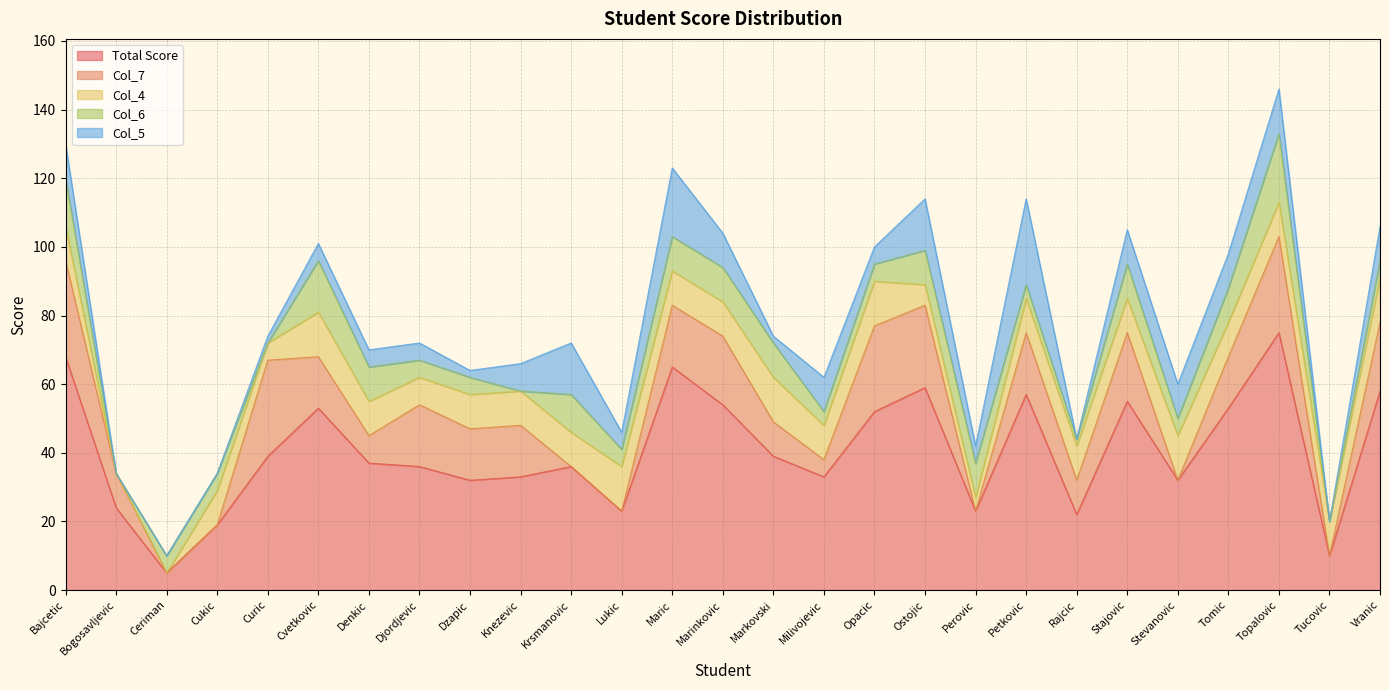

Reading right to left, extract all data points from this chart.

Total Score: Vranic=58	Tucovic=10	Topalovic=75	Tomic=53	Stevanovic=32	Stajovic=55	Rajcic=22	Petkovic=57	Perovic=23	Ostojic=59	Opacic=52	Milivojevic=33	Markovski=39	Marinkovic=54	Maric=65	Lukic=23	Krsmanovic=36	Knezevic=33	Dzapic=32	Djordjevic=36	Denkic=37	Cvetkovic=53	Curic=39	Cukic=19	Ceriman=5	Bogosavljevic=24	Bajcetic=68
Col_7: Vranic=20	Tucovic=0	Topalovic=28	Tomic=15	Stevanovic=0	Stajovic=20	Rajcic=10	Petkovic=18	Perovic=0	Ostojic=24	Opacic=25	Milivojevic=5	Markovski=10	Marinkovic=20	Maric=18	Lukic=0	Krsmanovic=0	Knezevic=15	Dzapic=15	Djordjevic=18	Denkic=8	Cvetkovic=15	Curic=28	Cukic=0	Ceriman=0	Bogosavljevic=10	Bajcetic=28
Col_4: Vranic=13	Tucovic=10	Topalovic=10	Tomic=10	Stevanovic=13	Stajovic=10	Rajcic=10	Petkovic=10	Perovic=4	Ostojic=6	Opacic=13	Milivojevic=10	Markovski=13	Marinkovic=10	Maric=10	Lukic=13	Krsmanovic=10	Knezevic=10	Dzapic=10	Djordjevic=8	Denkic=10	Cvetkovic=13	Curic=5	Cukic=10	Ceriman=0	Bogosavljevic=0	Bajcetic=10
Col_6: Vranic=5	Tucovic=0	Topalovic=20	Tomic=10	Stevanovic=5	Stajovic=10	Rajcic=2	Petkovic=4	Perovic=10	Ostojic=10	Opacic=5	Milivojevic=4	Markovski=10	Marinkovic=10	Maric=10	Lukic=5	Krsmanovic=11	Knezevic=0	Dzapic=5	Djordjevic=5	Denkic=10	Cvetkovic=15	Curic=0	Cukic=5	Ceriman=5	Bogosavljevic=0	Bajcetic=14
Col_5: Vranic=10	Tucovic=0	Topalovic=13	Tomic=10	Stevanovic=10	Stajovic=10	Rajcic=0	Petkovic=25	Perovic=5	Ostojic=15	Opacic=5	Milivojevic=10	Markovski=2	Marinkovic=10	Maric=20	Lukic=5	Krsmanovic=15	Knezevic=8	Dzapic=2	Djordjevic=5	Denkic=5	Cvetkovic=5	Curic=2	Cukic=0	Ceriman=0	Bogosavljevic=0	Bajcetic=10